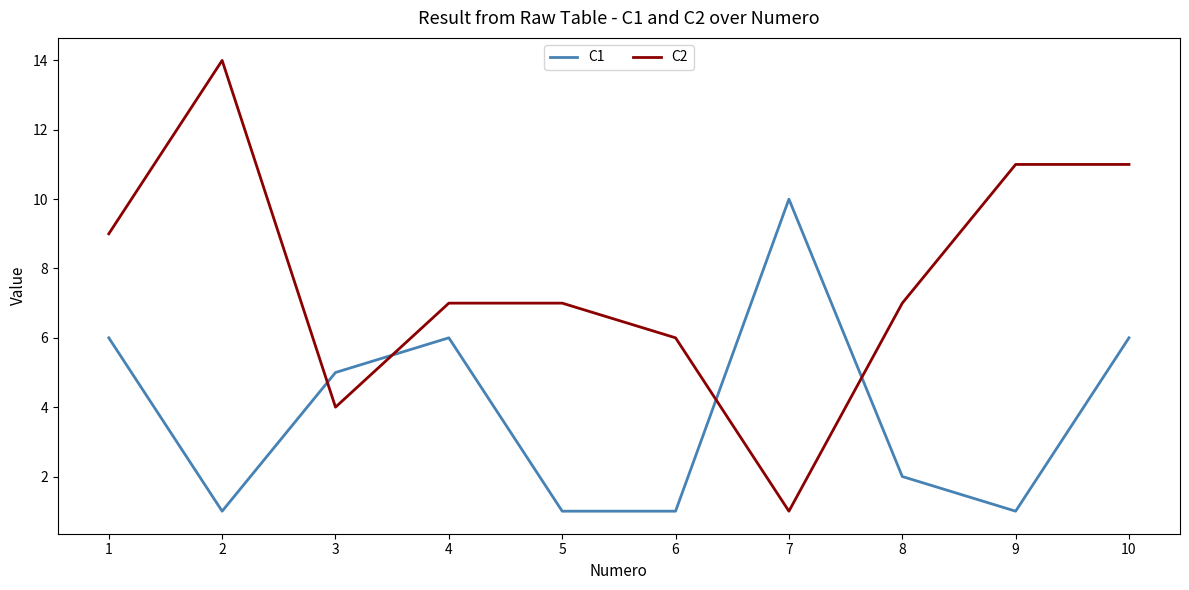

What is the sum of the C2 values at 4 and 7?

8